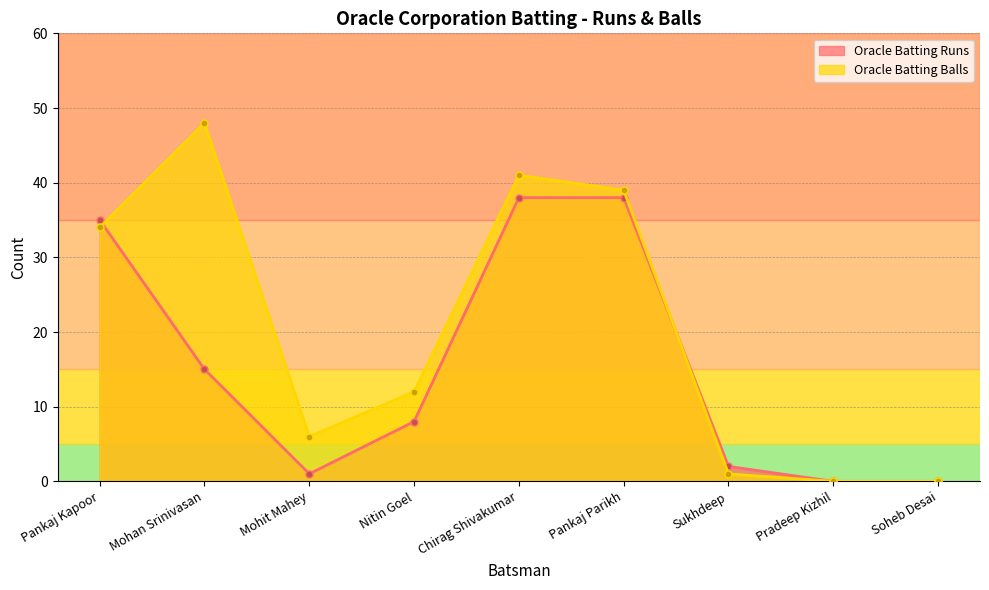

How many times do Oracle Batting Balls and Oracle Batting Runs cross each other?

2